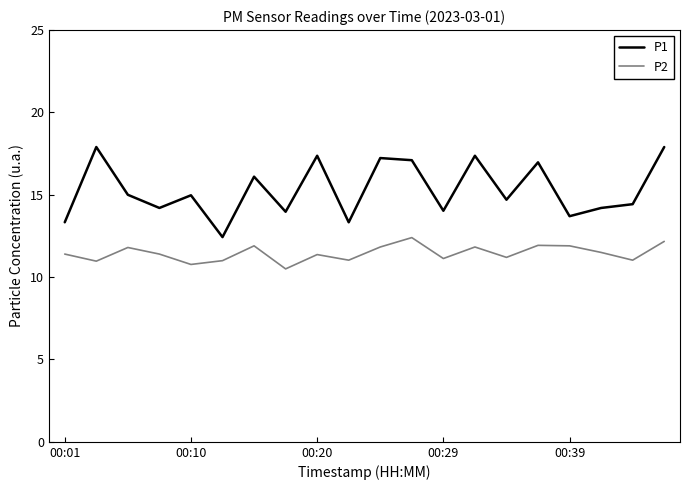

Which series has the widest spread of values?

P1